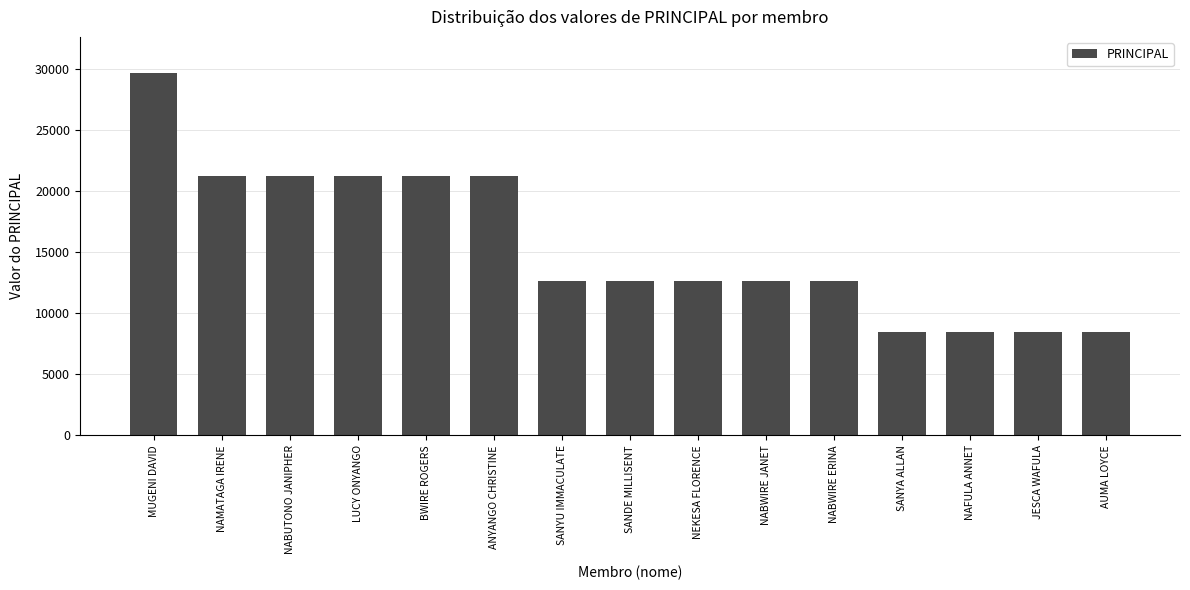

What is the change in value from NEKESA FLORENCE to NAFULA ANNET?

-4200